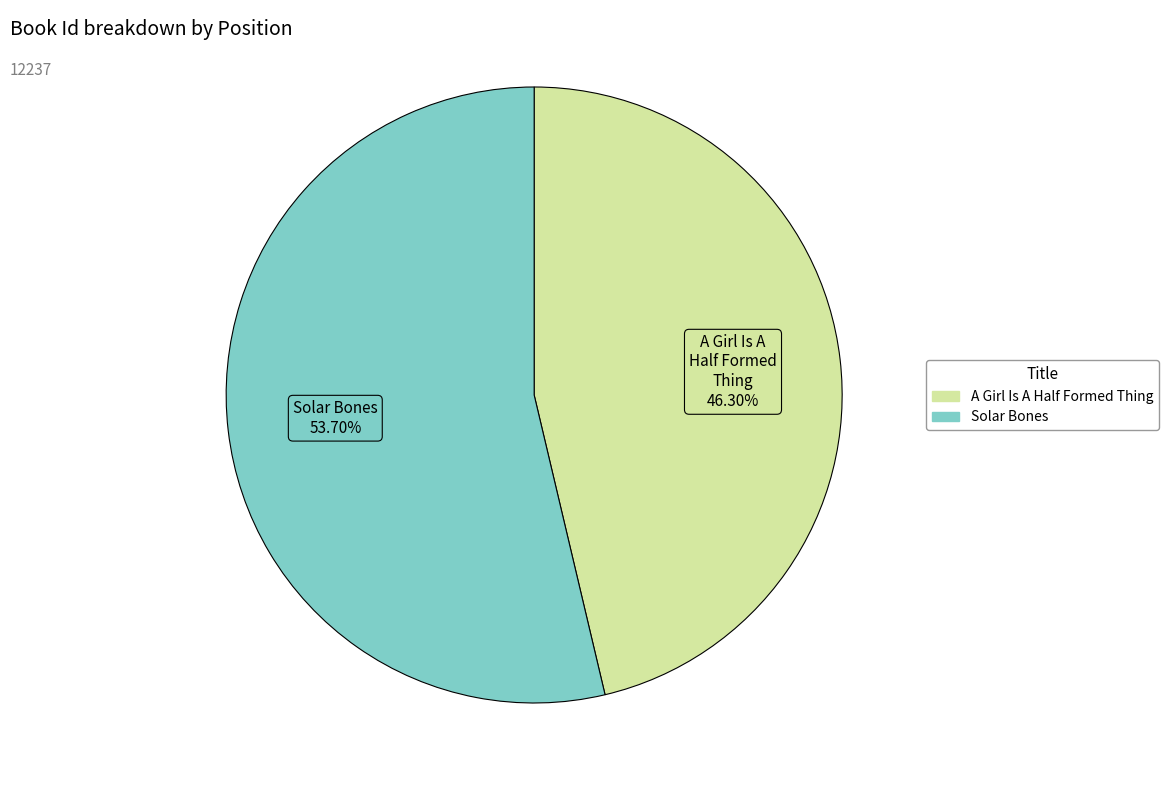

The Solar Bones slice represents 46% of the pie. True or false?

False